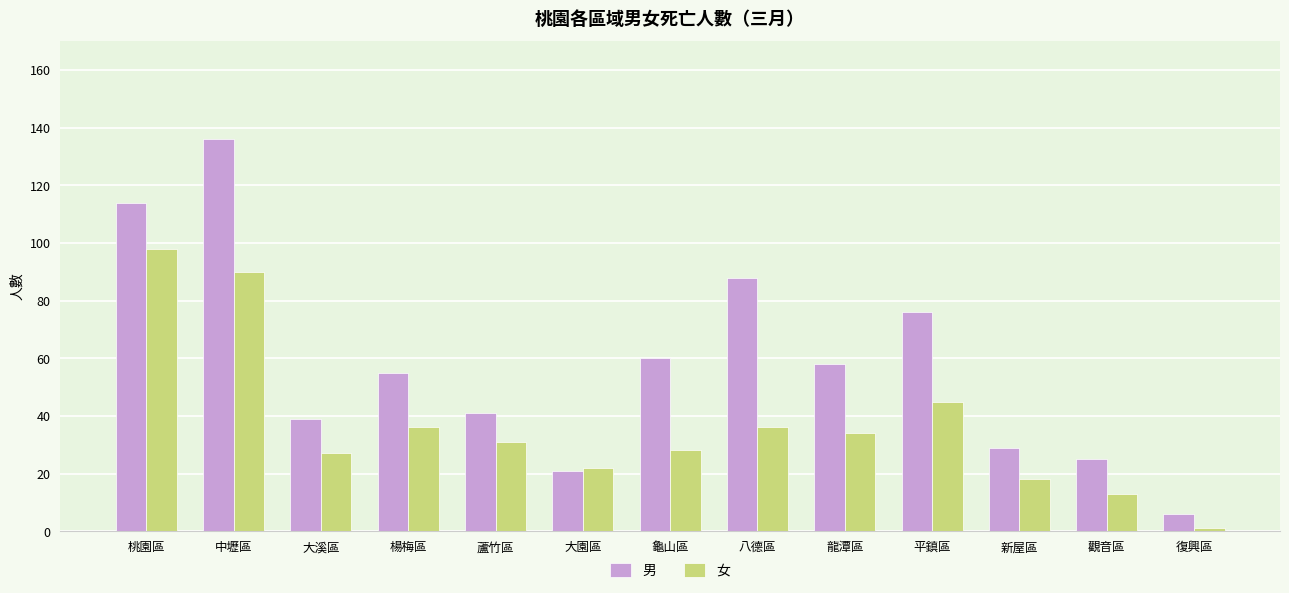

Rank the series at 復興區 from lowest to highest value.

女, 男